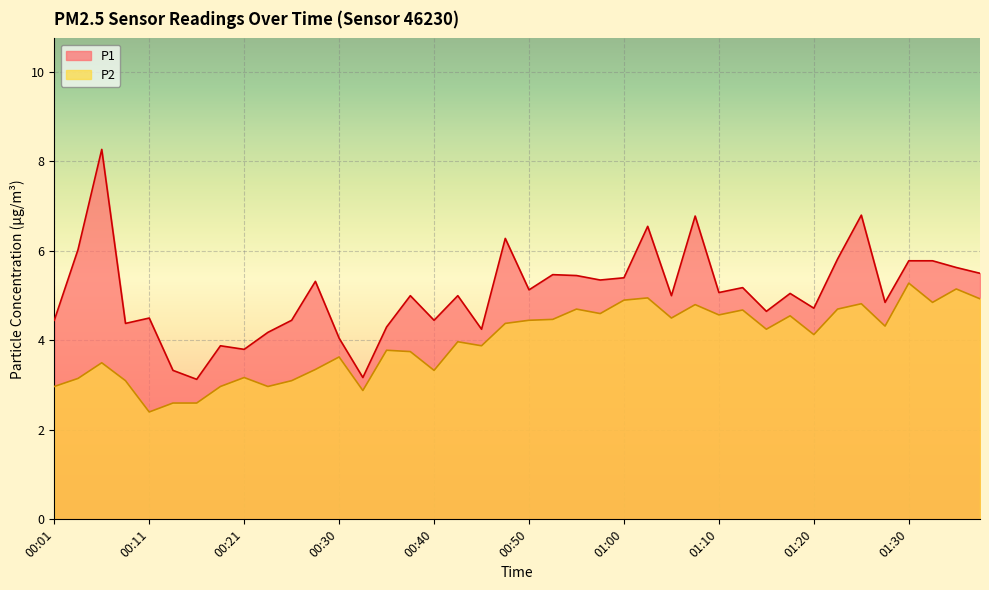

What is the average value of the P1 series?

5.1